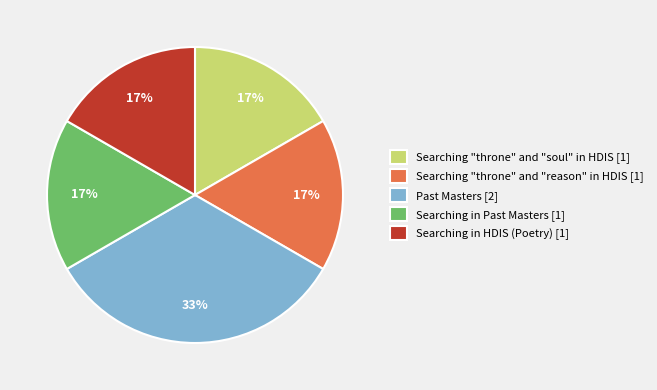

Do Searching "throne" and "soul" in HDIS [1] and Searching in Past Masters [1] together represent more than half of the pie?

No